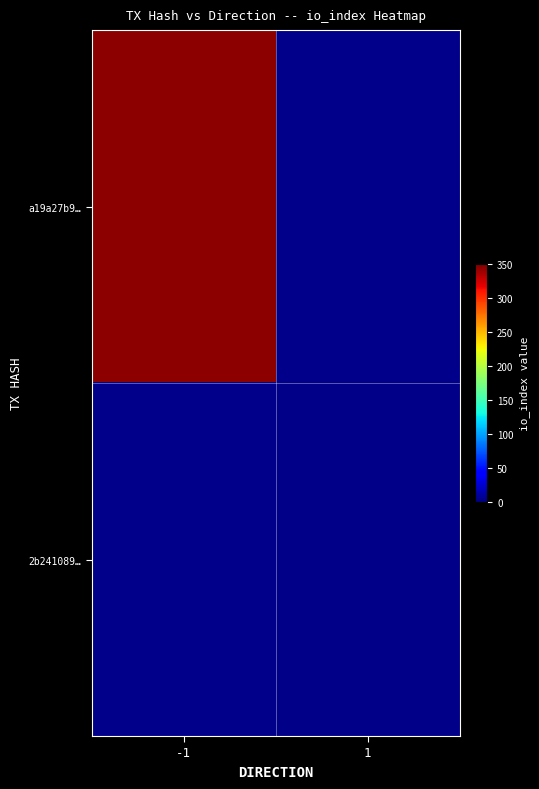

What is the minimum value shown in the chart?

3.0